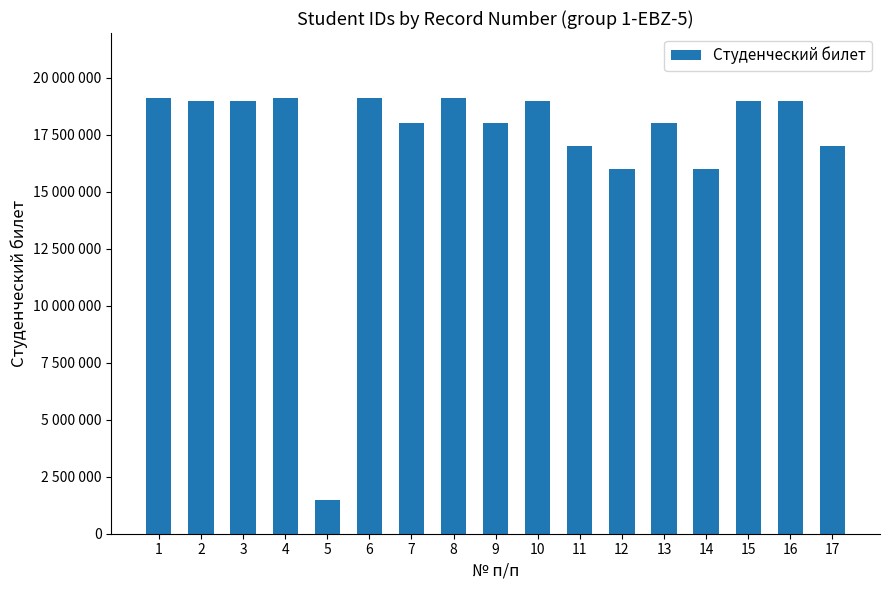

Which category has the lowest value across all series?

5